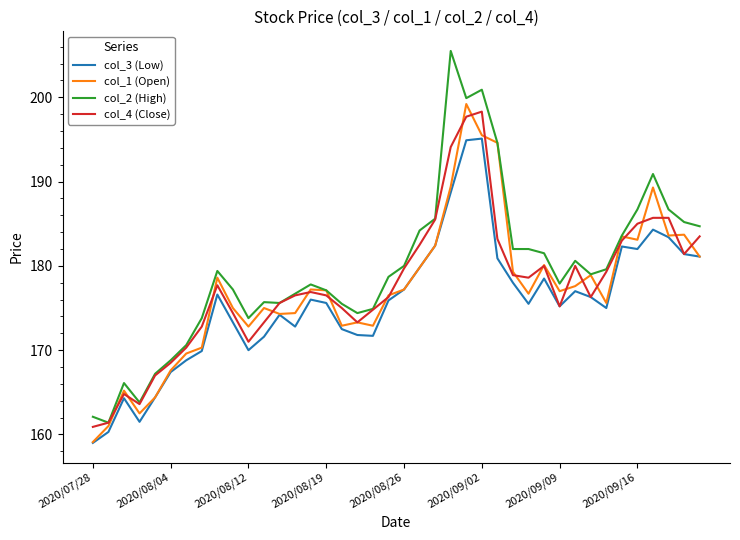

How many series are shown in this chart?

4